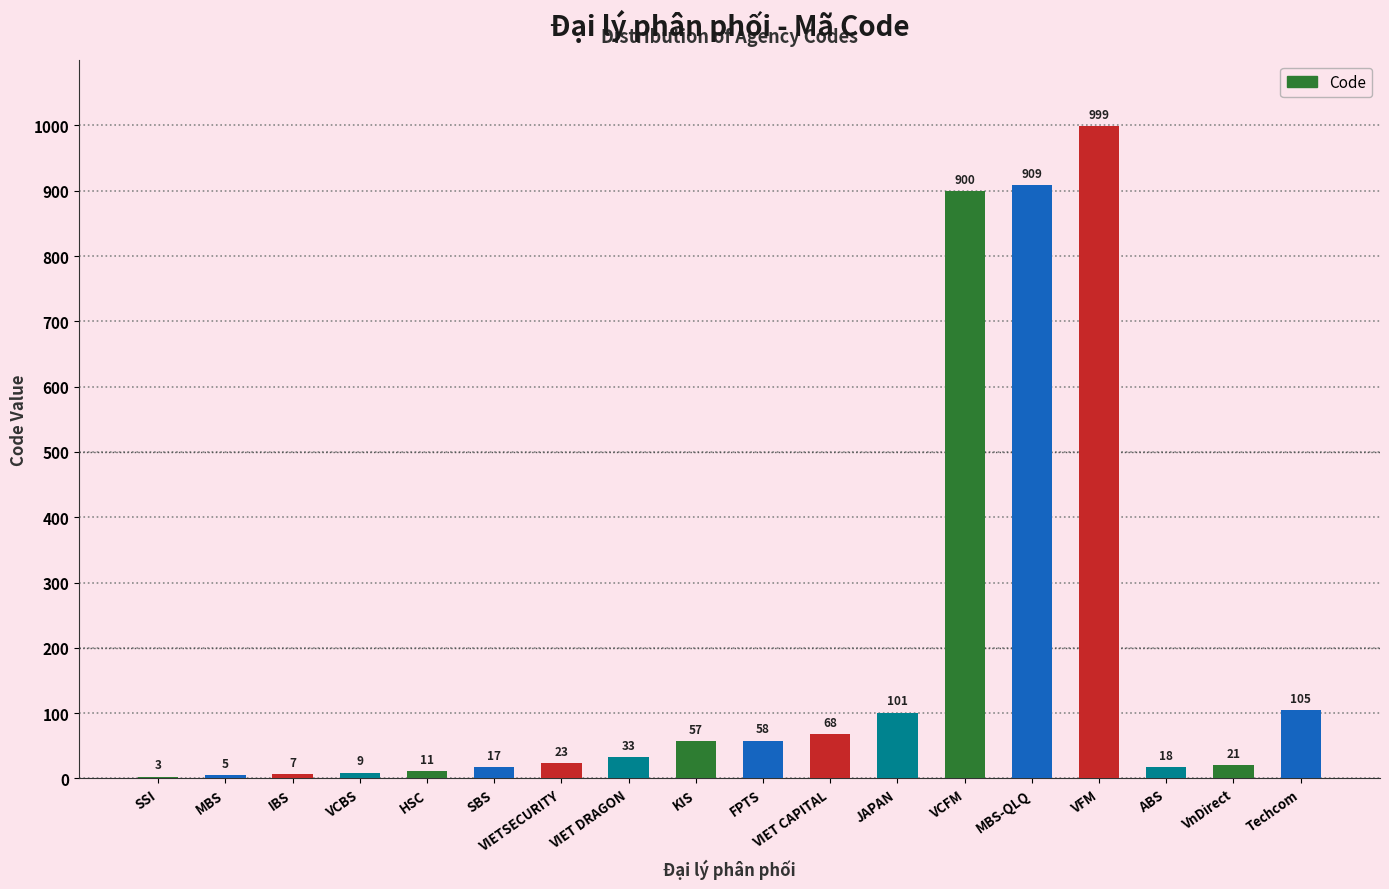

Where is the data nearest to the value 501?

Techcom